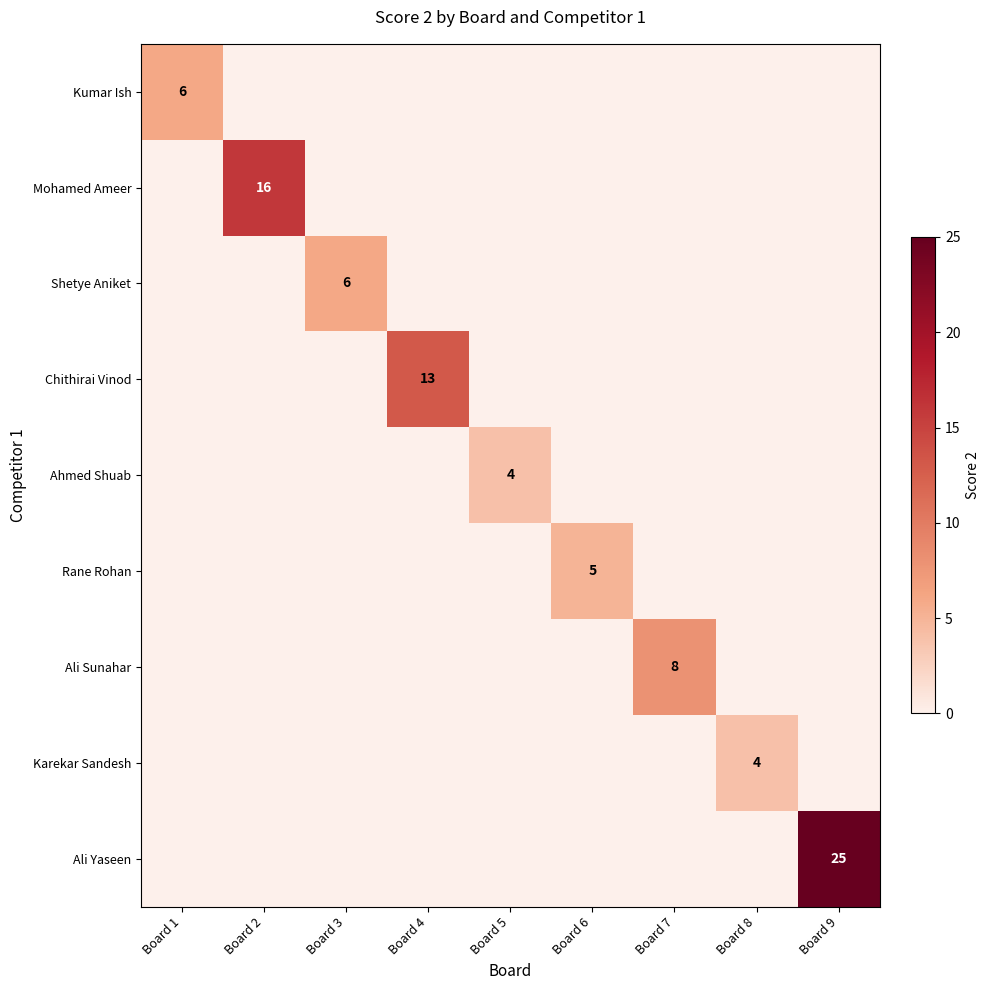

What is the spread (max minus min) of values at Board 7?

8